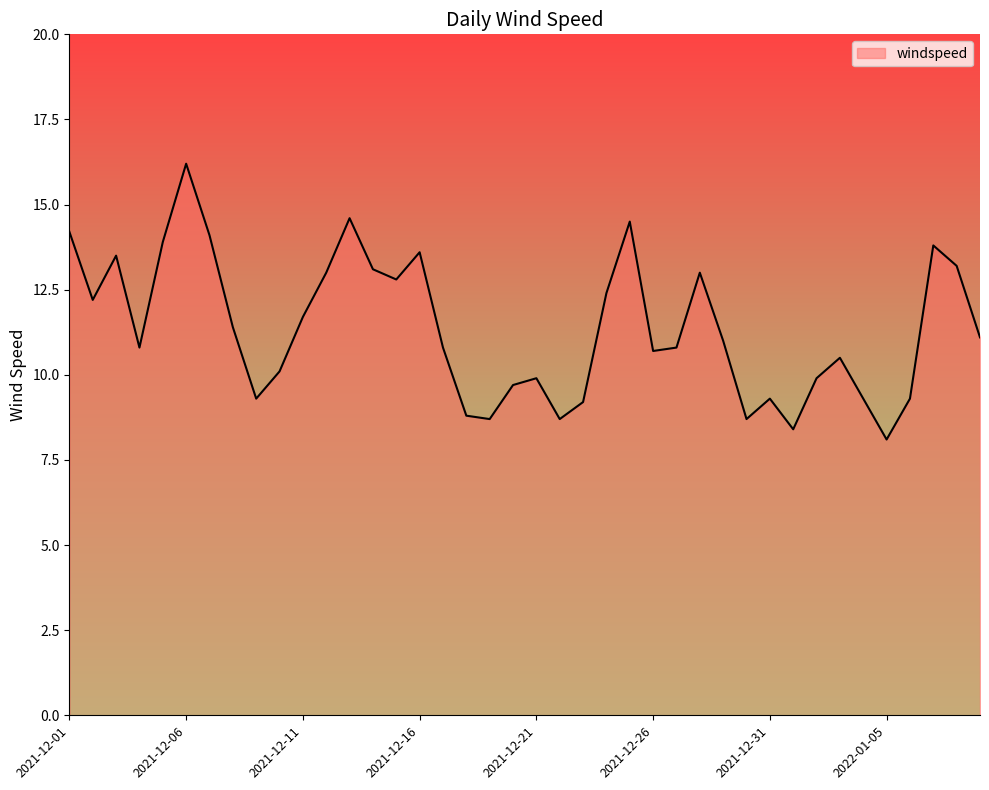

What is the difference between the maximum and minimum values?

8.1